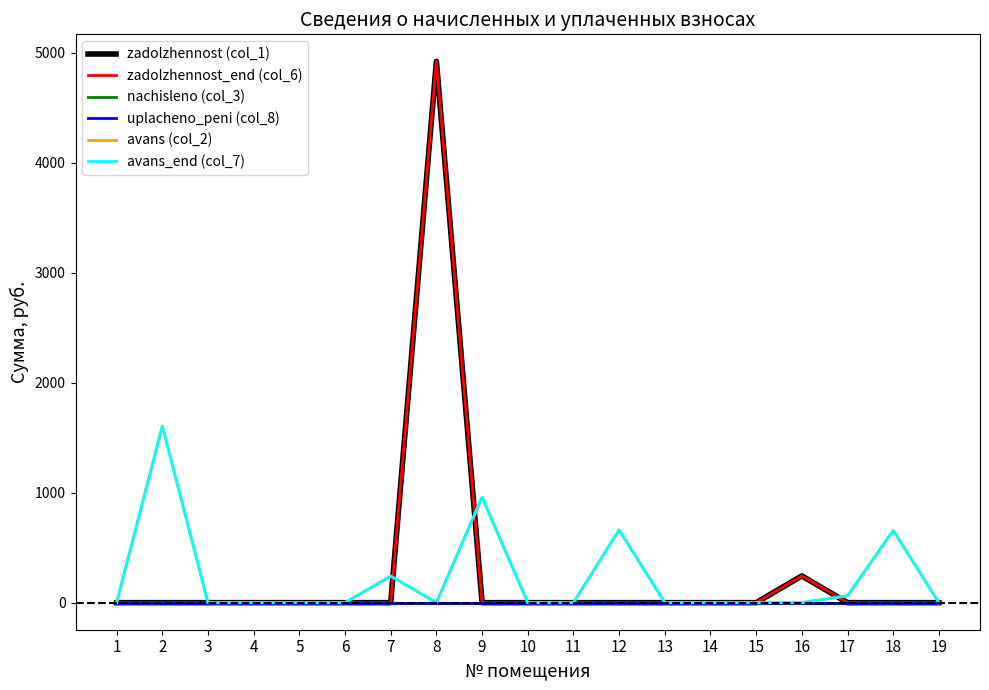

What is the difference between the maximum and second lowest values in the avans_end (col_7) series?

1605.9